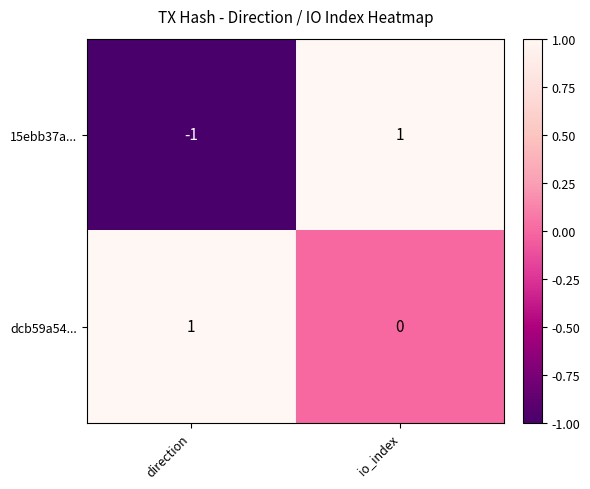

Rank the categories by dcb59a54... value from lowest to highest.

io_index, direction